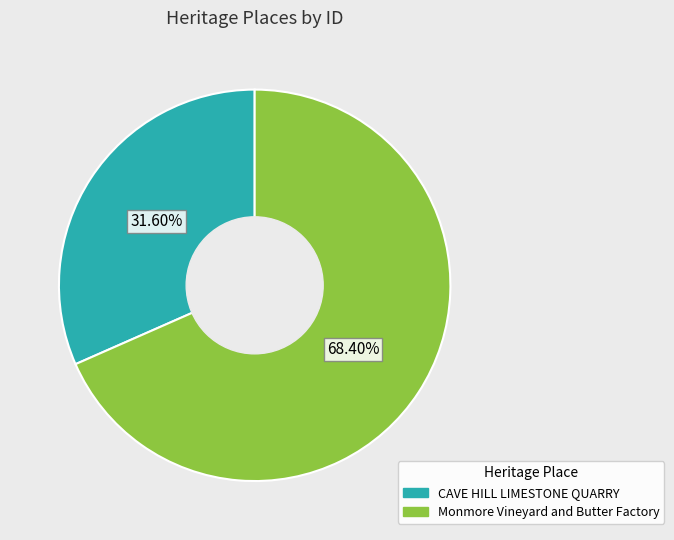

Between Monmore Vineyard and Butter Factory and CAVE HILL LIMESTONE QUARRY, which is larger?

Monmore Vineyard and Butter Factory